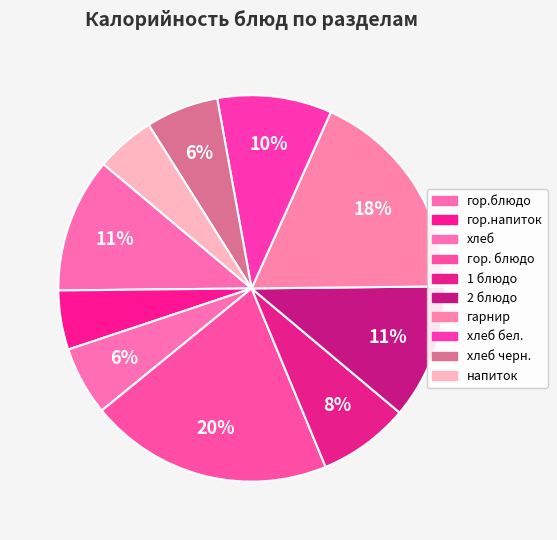

How many slices are in this pie chart?

10